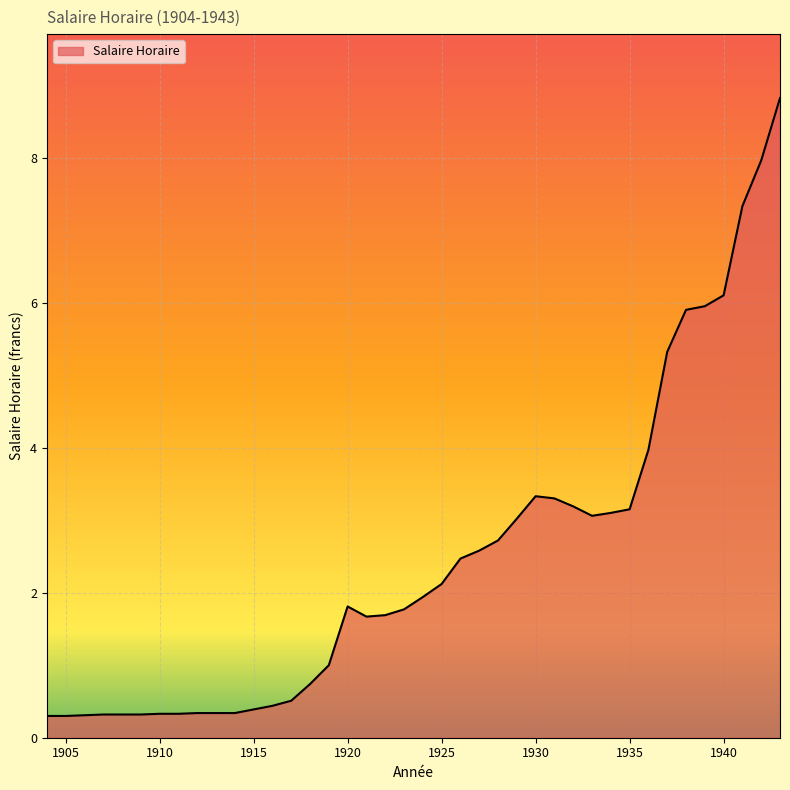

What is the maximum value shown in the chart?

8.8